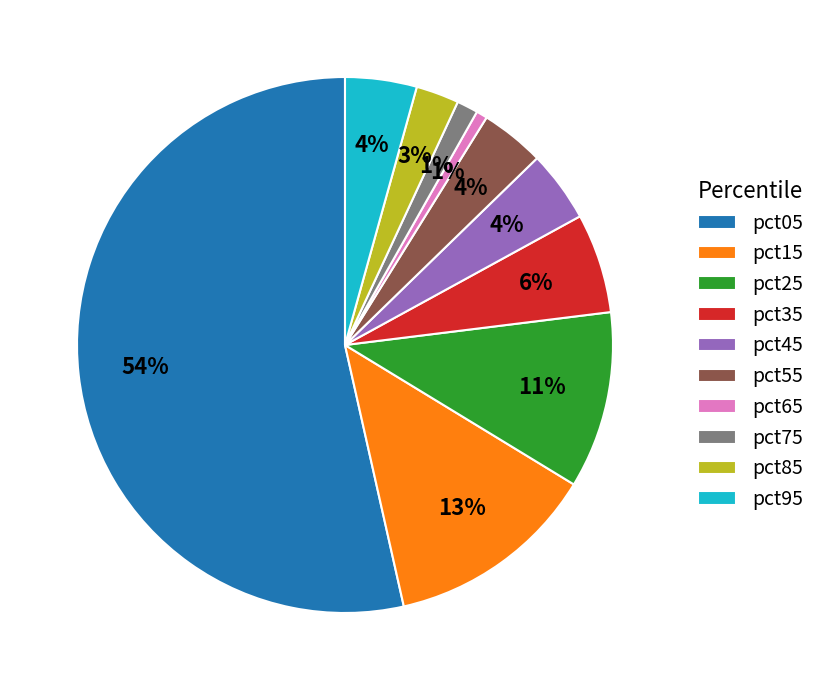

The pct75 slice represents 11% of the pie. True or false?

False